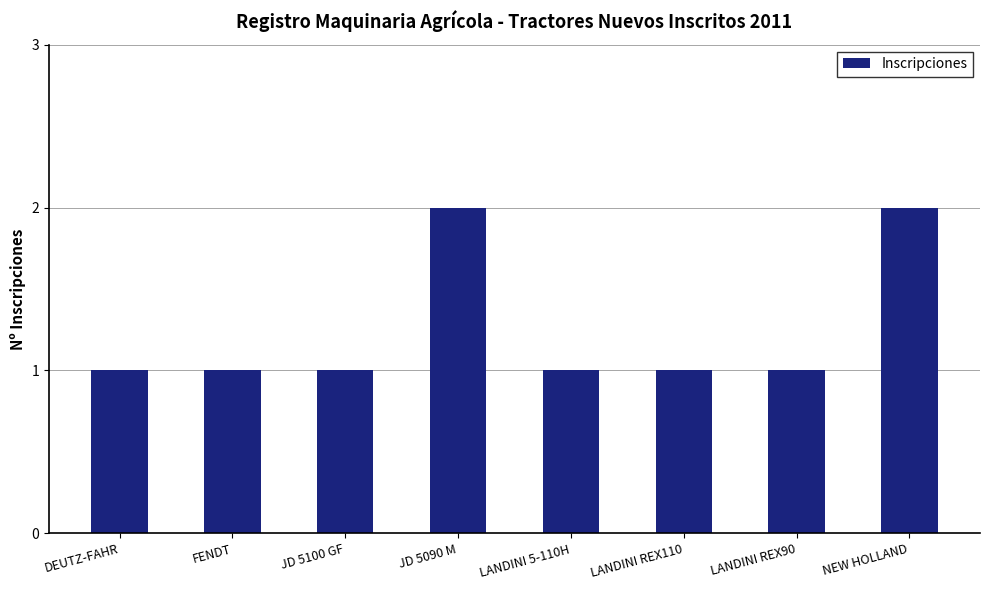

What is the sum of all values?

10